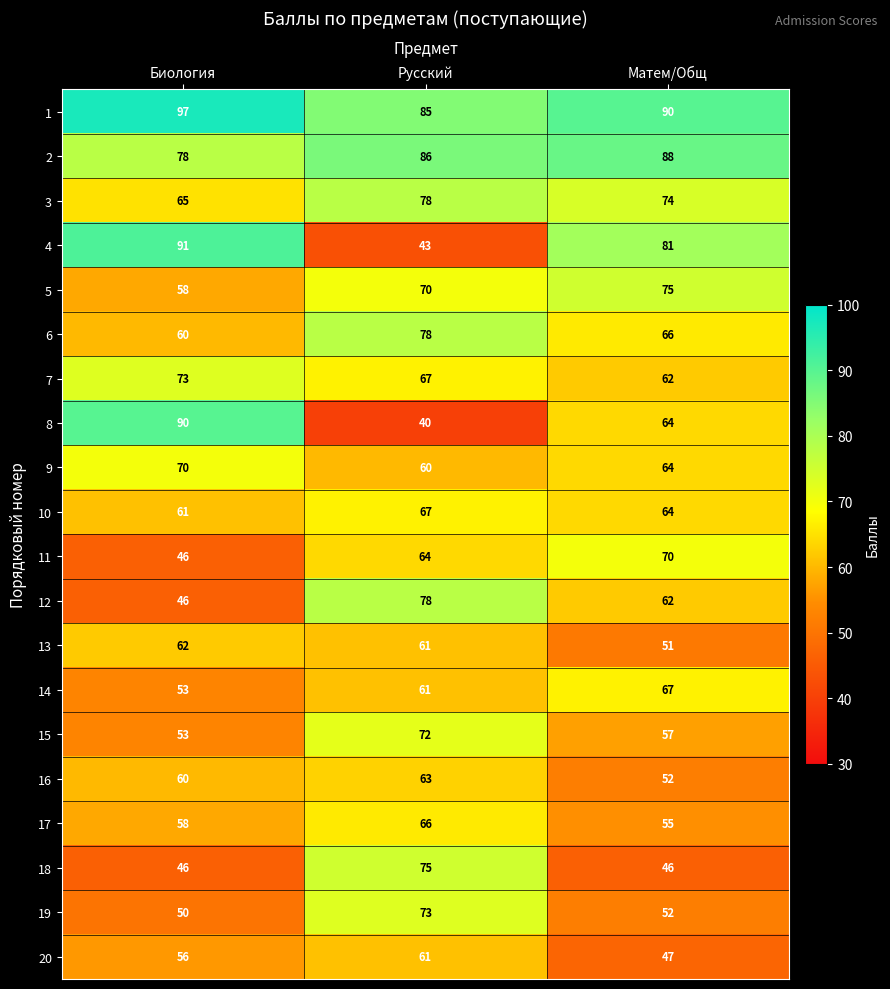

What is the difference between the maximum and minimum values in the 5 series?

17